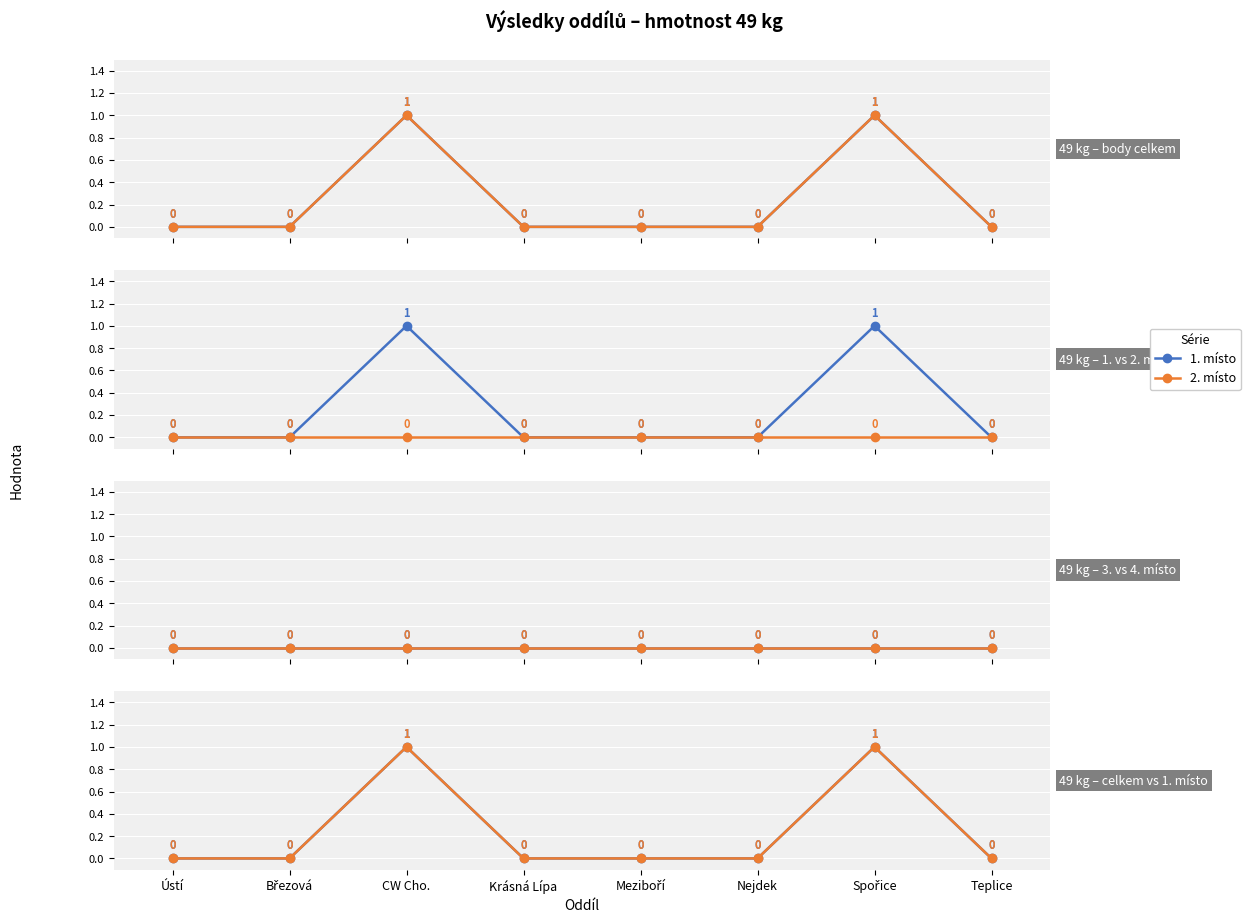

Reading left to right, what are all the values shown in this chart?

body celkem: 0	0	1	0	0	0	1	0
počet: 0	0	1	0	0	0	1	0
1. místo: 0	0	1	0	0	0	1	0
2. místo: 0	0	0	0	0	0	0	0
3. místo: 0	0	0	0	0	0	0	0
4. místo: 0	0	0	0	0	0	0	0